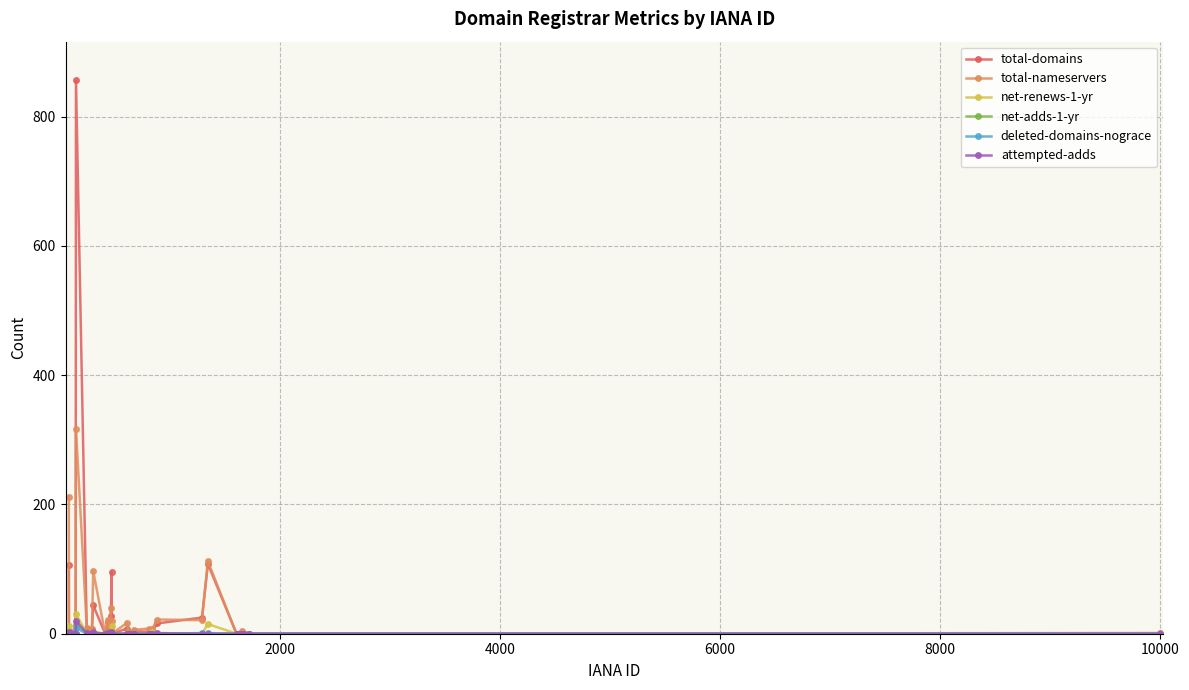

What is the maximum value shown in the chart?

856